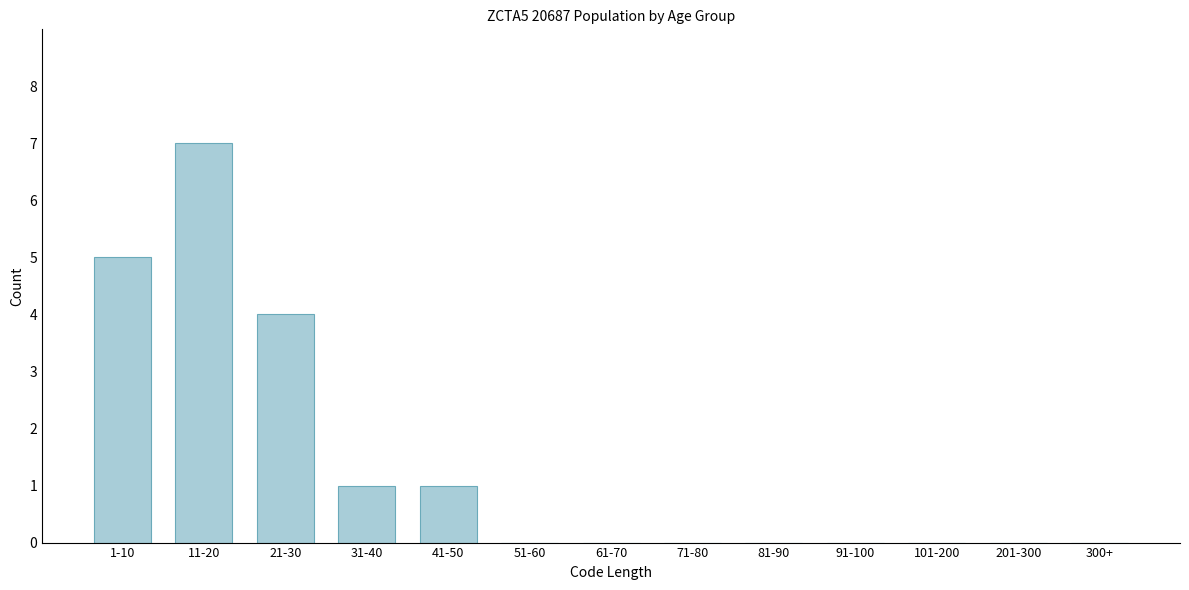

Reading left to right, what are all the values shown in this chart?

1-10=5	11-20=7	21-30=4	31-40=1	41-50=1	51-60=0	61-70=0	71-80=0	81-90=0	91-100=0	101-200=0	201-300=0	300+=0